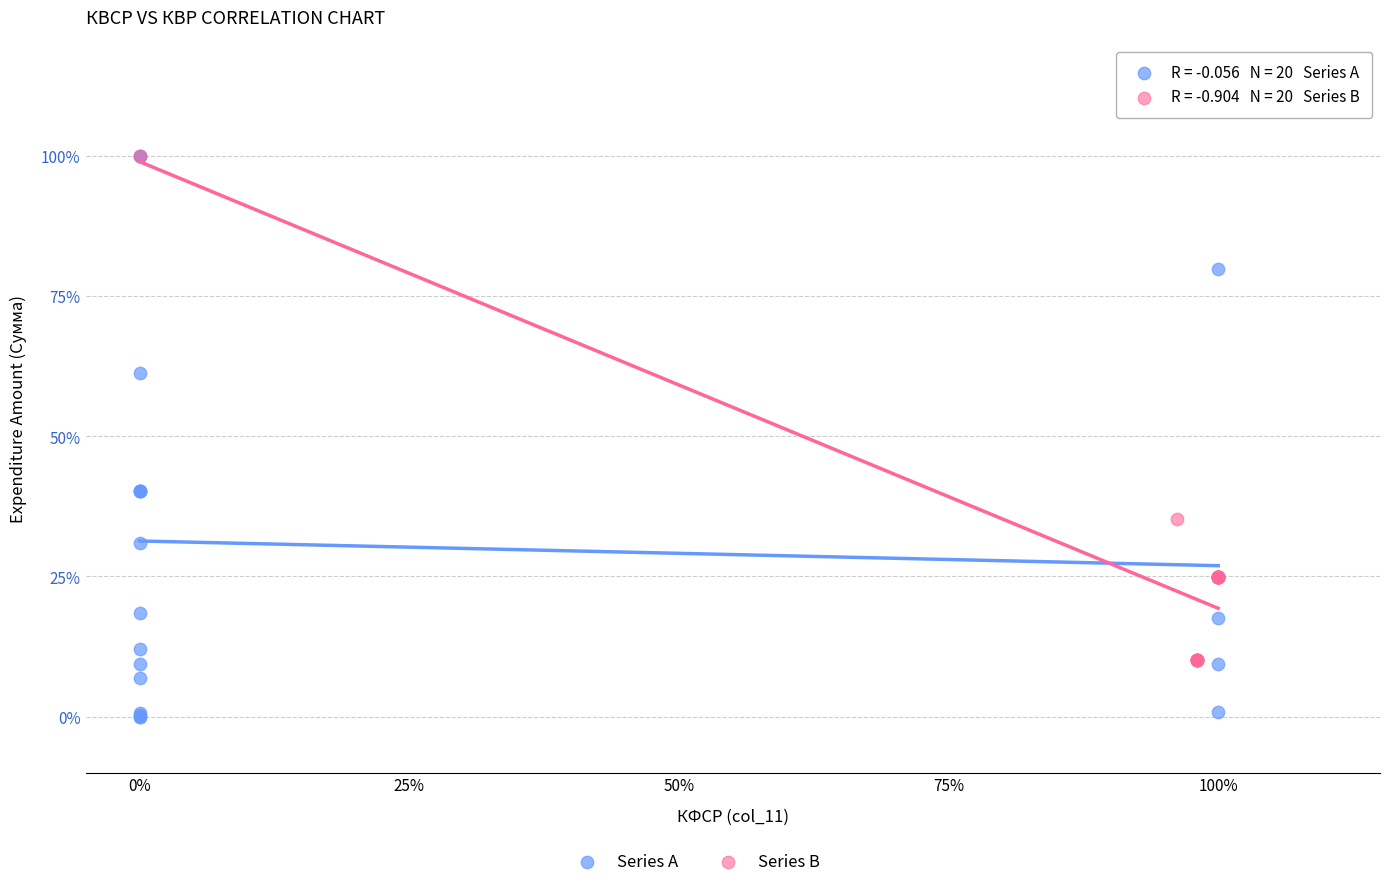

Which series has the widest spread of Y values?

Series A